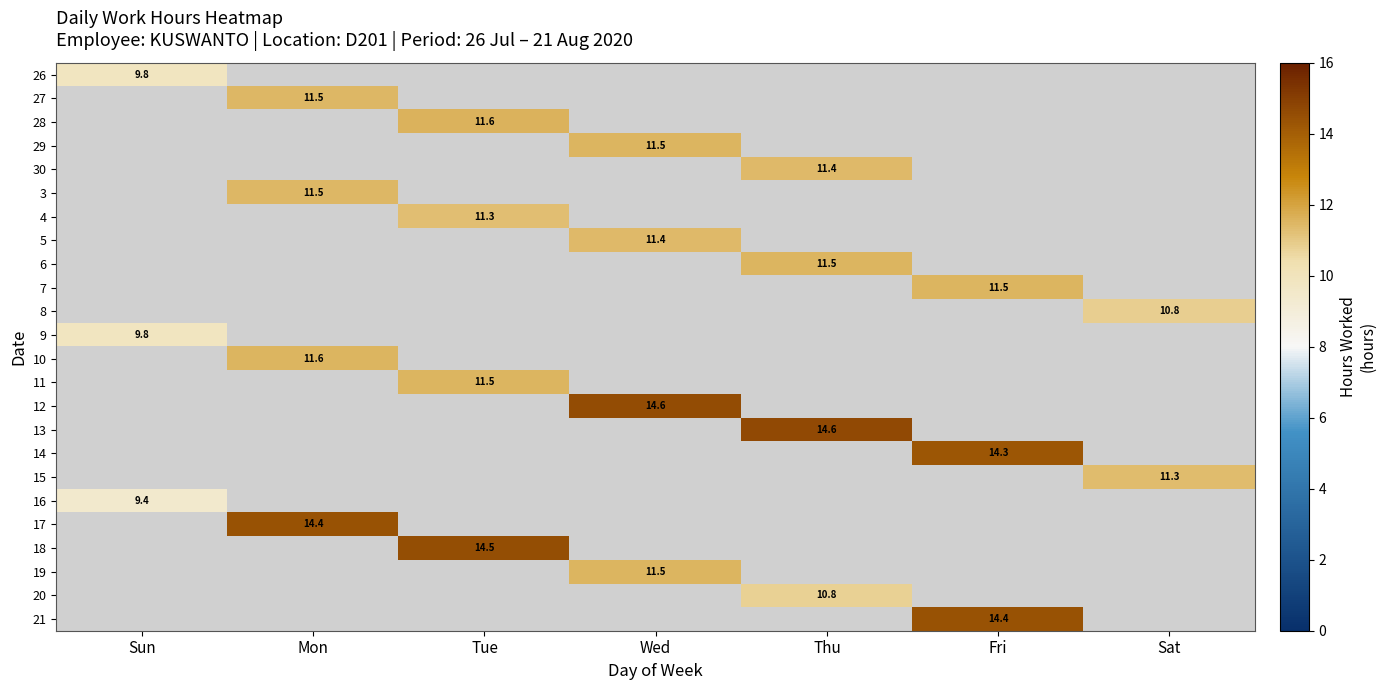

Is it true that 13 equals 14.6 at Thu?

True